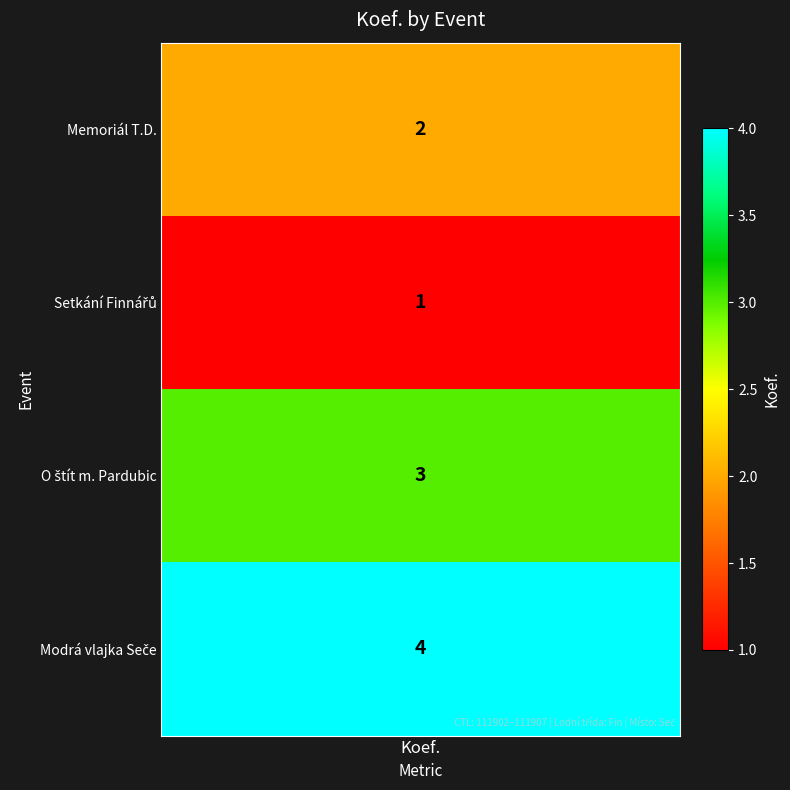

The value at 111902/111904/111906/111907 is 4. True or false?

False